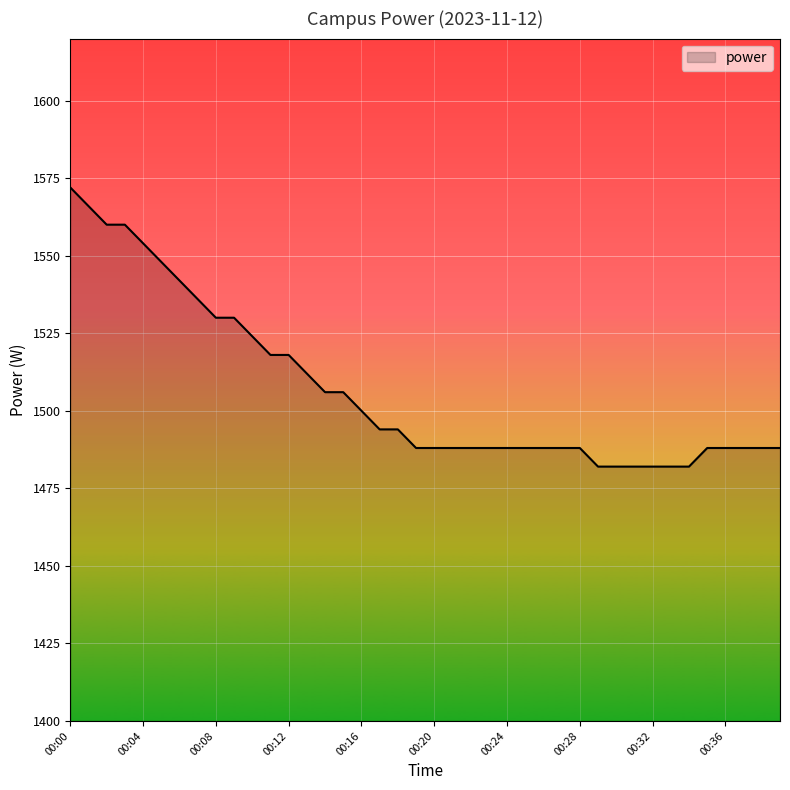

What is the difference between the maximum and minimum values?

90